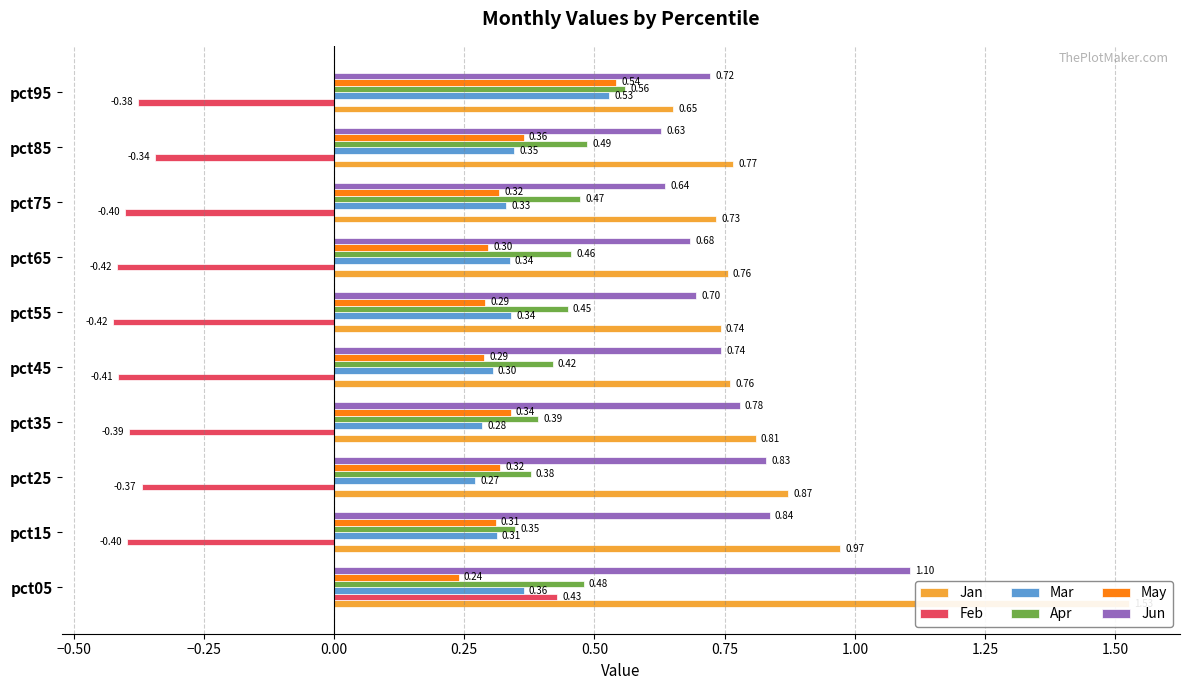

At pct55, list the series in order from smallest to largest.

Feb, May, Mar, Apr, Jun, Jan